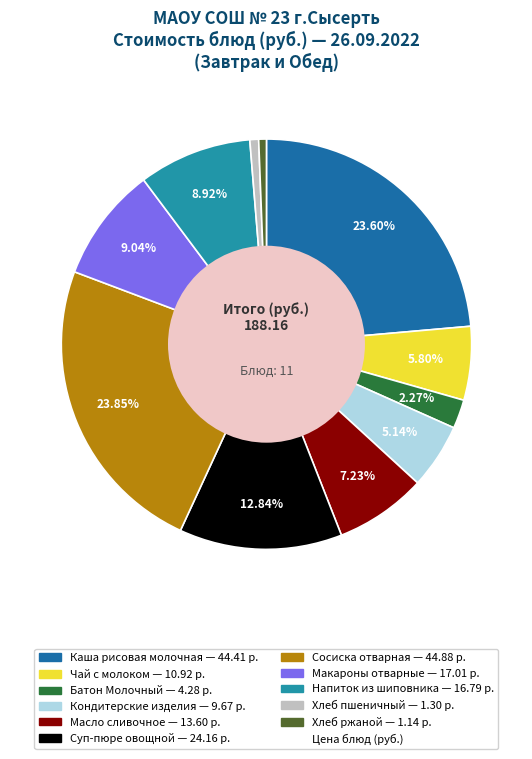

Does any single category account for the majority?

No